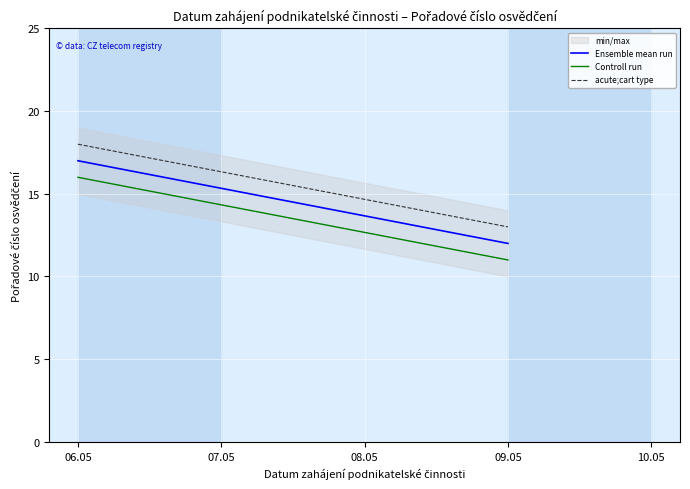

What is the maximum value for Ensemble mean run?

17